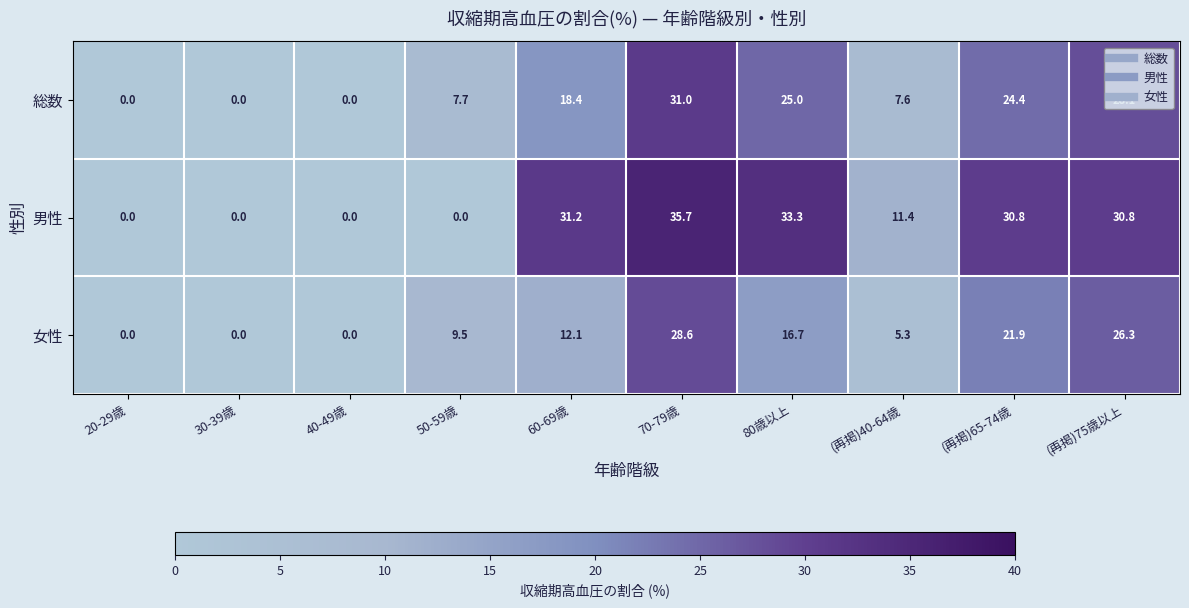

What is the sum of all 女性 values?

120.4